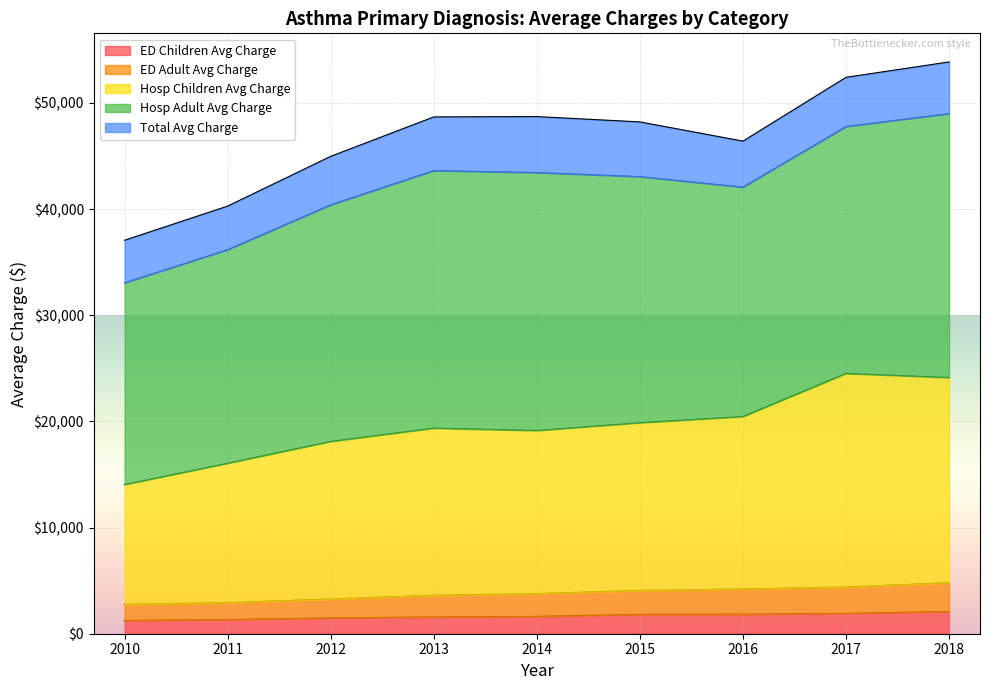

What is the lowest value of the ED Children Avg Charge series?

1245